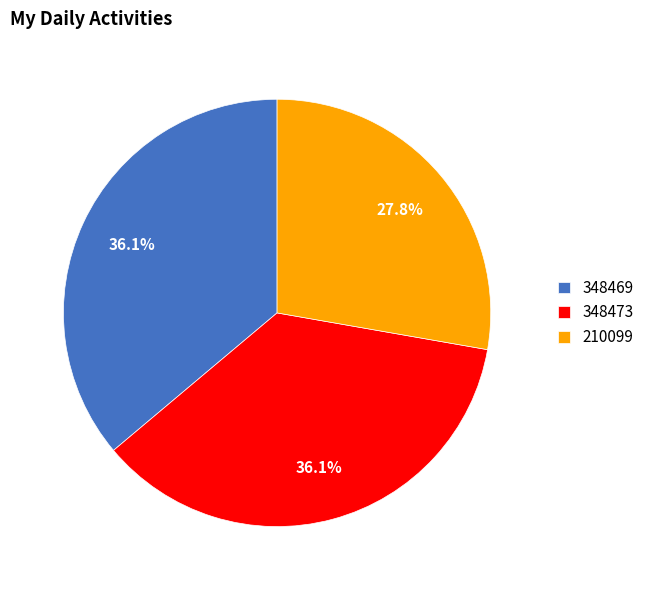

How many segments does this pie chart have?

3